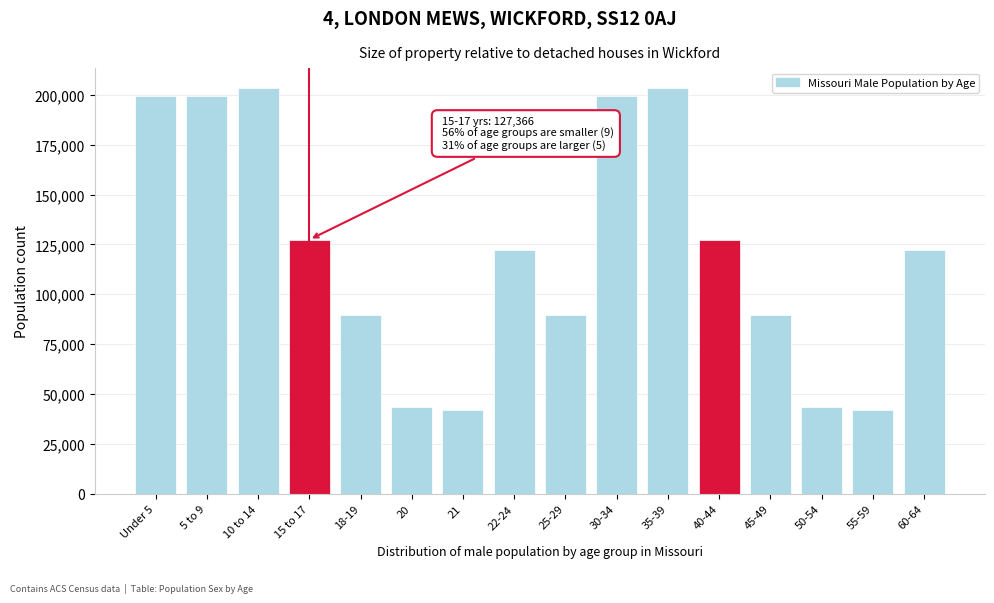

What is the greatest value displayed?

203213